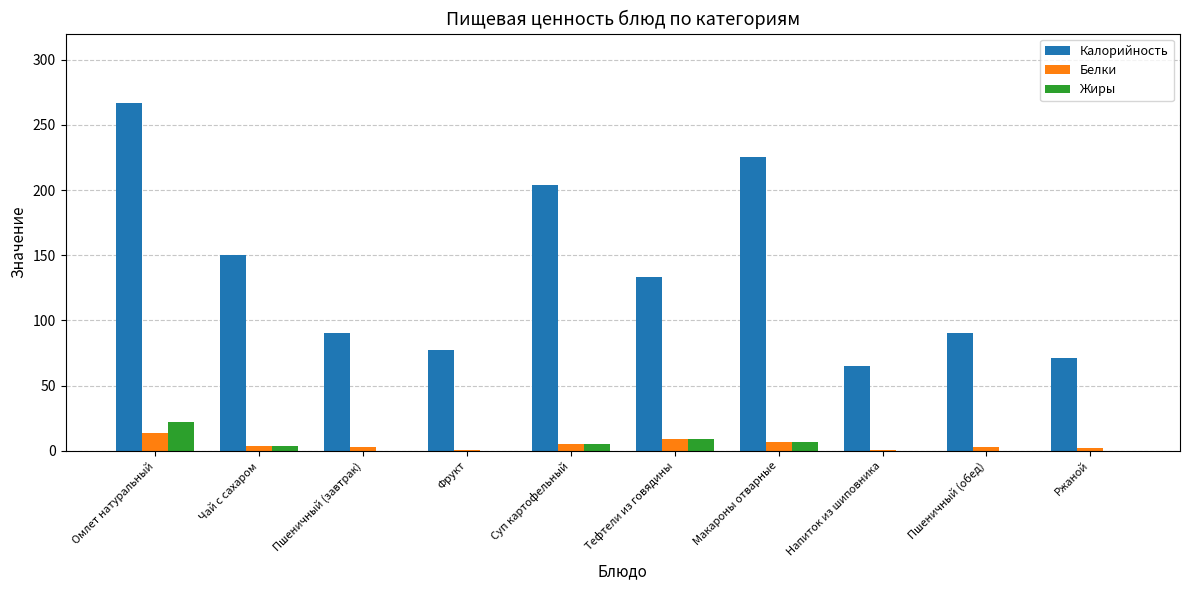

At which label is Калорийность closest to 166?

Чай с сахаром